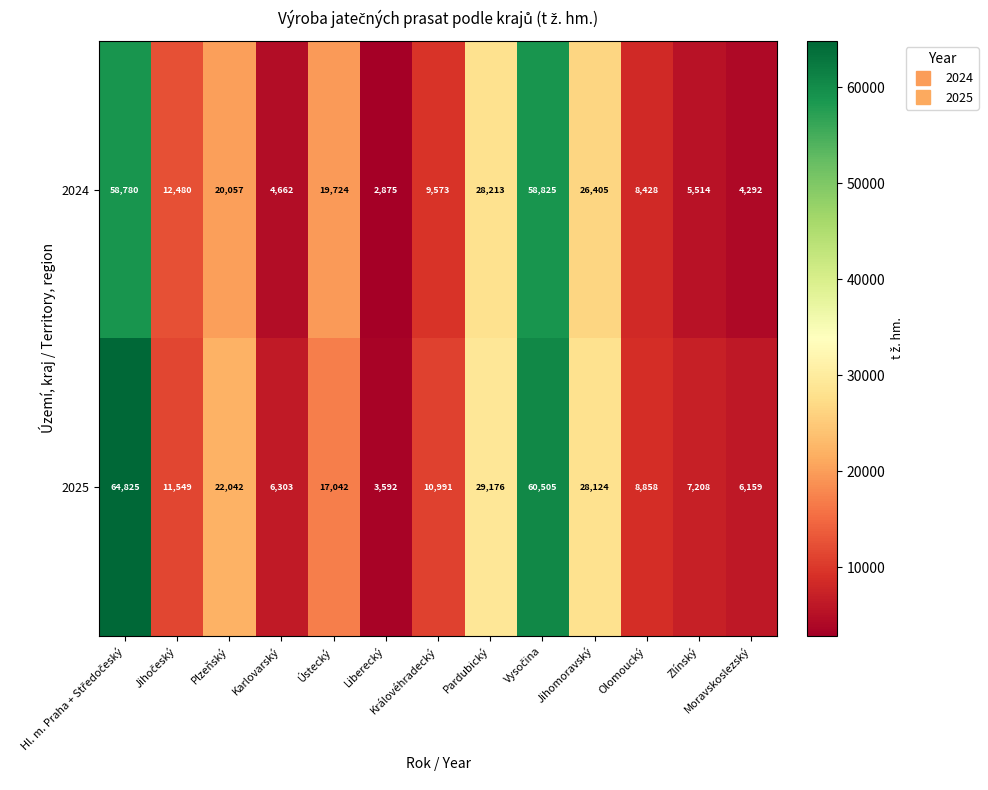

List the series in order of their overall mean, highest first.

2025, 2024